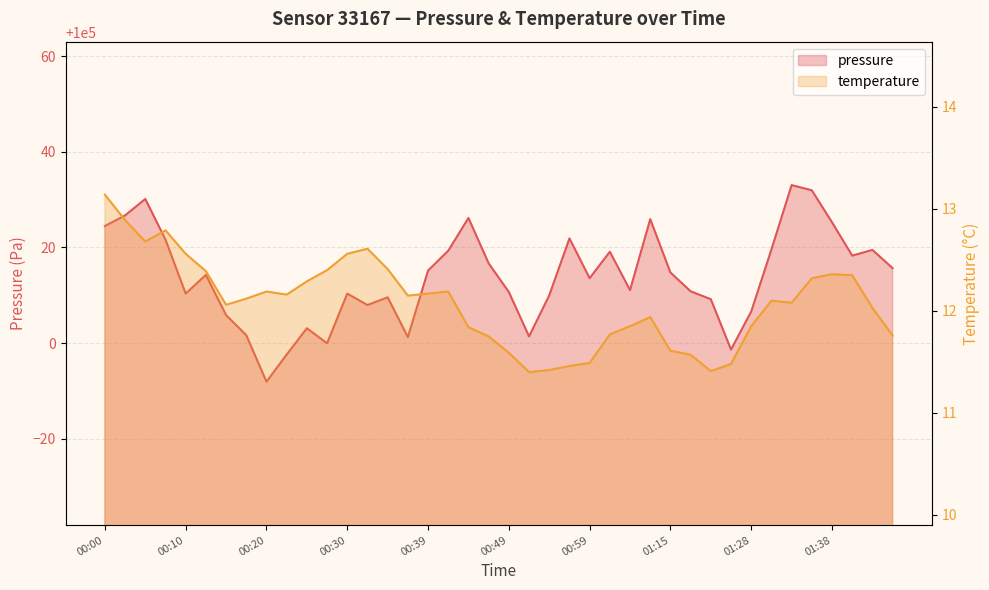

Reading right to left, extract all data points from this chart.

pressure: 01:45=100015.7	01:43=100019.5	01:40=100018.3	01:38=100025.2	01:35=100031.9	01:33=100033.0	01:30=100019.6	01:28=100006.6	01:22=99998.6	01:20=100009.2	01:17=100010.8	01:15=100014.8	01:12=100025.9	01:04=100011.1	01:01=100019.1	00:59=100013.6	00:57=100021.9	00:54=100010.0	00:52=100001.4	00:49=100010.7	00:47=100016.7	00:44=100026.2	00:42=100019.3	00:39=100015.2	00:37=100001.2	00:34=100009.6	00:32=100007.9	00:30=100010.3	00:27=99999.9	00:25=100003.1	00:22=99997.6	00:20=99991.9	00:17=100001.6	00:15=100005.8	00:12=100014.2	00:10=100010.3	00:07=100021.6	00:05=100030.1	00:03=100026.7	00:00=100024.5
temperature: 01:45=11.8	01:43=12.0	01:40=12.3	01:38=12.4	01:35=12.3	01:33=12.1	01:30=12.1	01:28=11.8	01:22=11.5	01:20=11.4	01:17=11.6	01:15=11.6	01:12=11.9	01:04=11.8	01:01=11.8	00:59=11.5	00:57=11.5	00:54=11.4	00:52=11.4	00:49=11.6	00:47=11.8	00:44=11.8	00:42=12.2	00:39=12.2	00:37=12.2	00:34=12.4	00:32=12.6	00:30=12.6	00:27=12.4	00:25=12.3	00:22=12.2	00:20=12.2	00:17=12.1	00:15=12.1	00:12=12.4	00:10=12.6	00:07=12.8	00:05=12.7	00:03=12.9	00:00=13.1